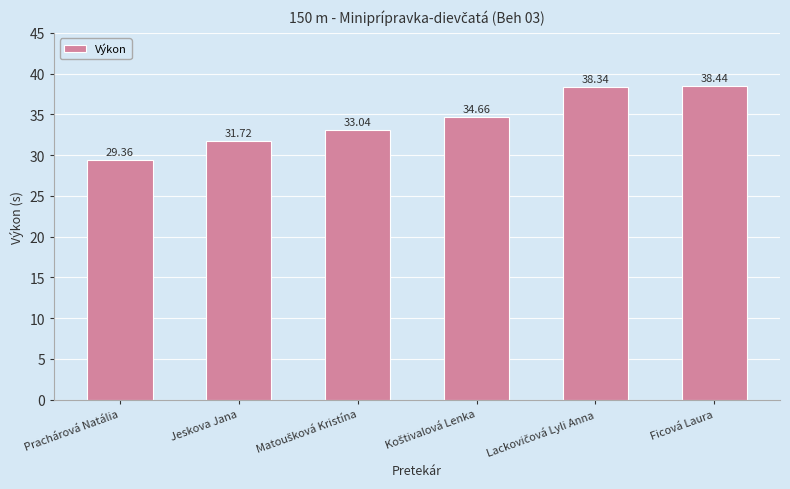

What is the average value?

34.3